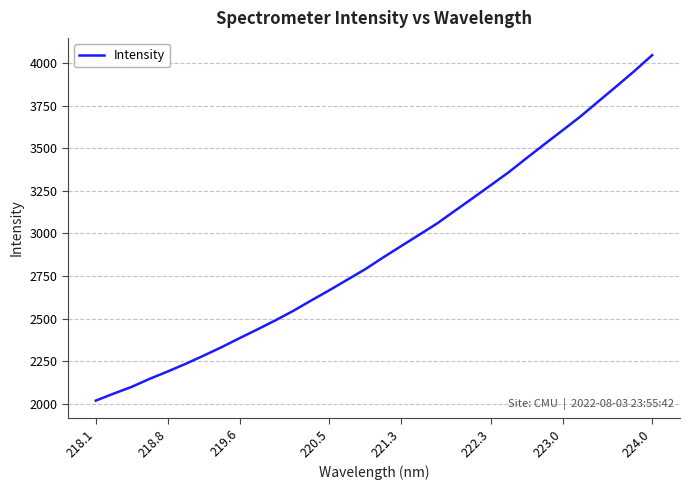

What is the difference between the maximum and minimum values?

2026.0